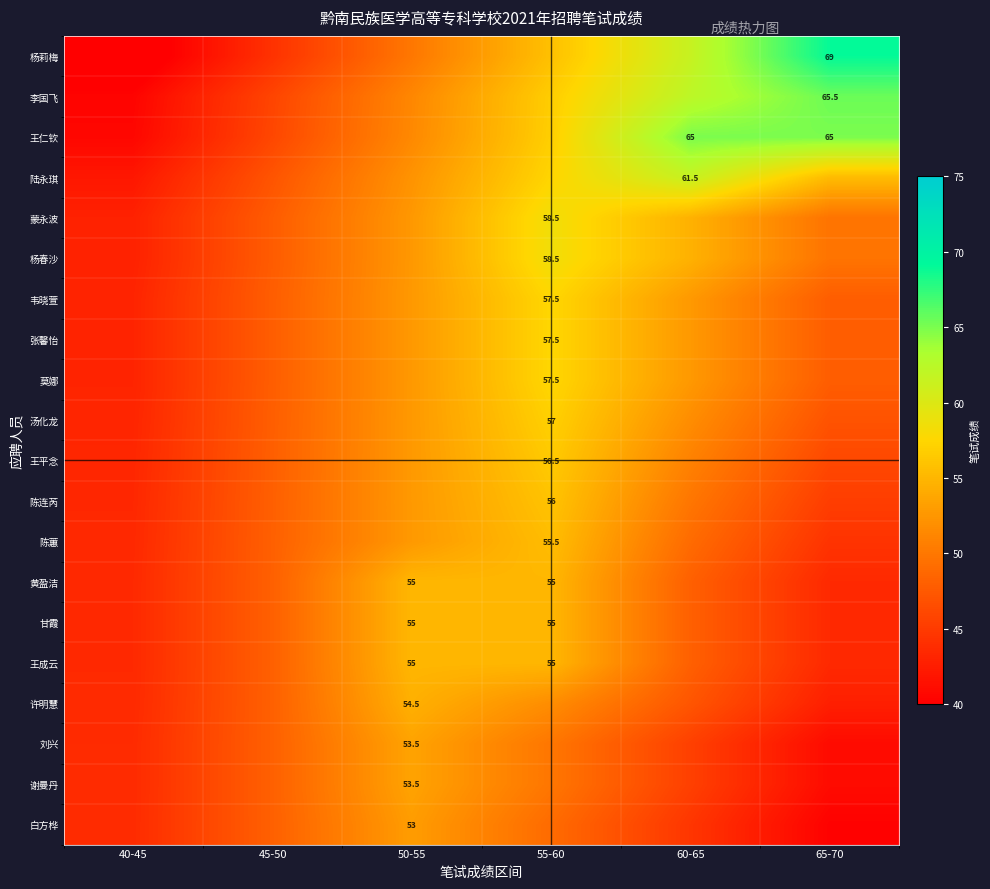

How many data points does each series have?

6